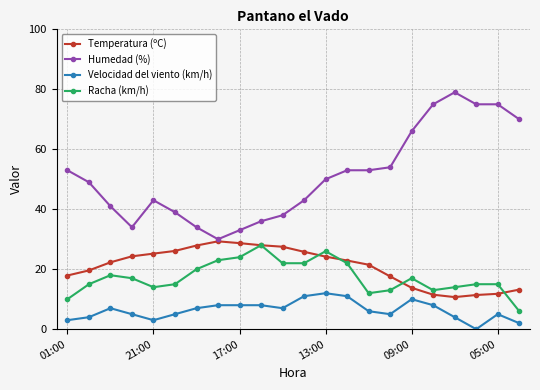

Count the number of categories in the chart.

22